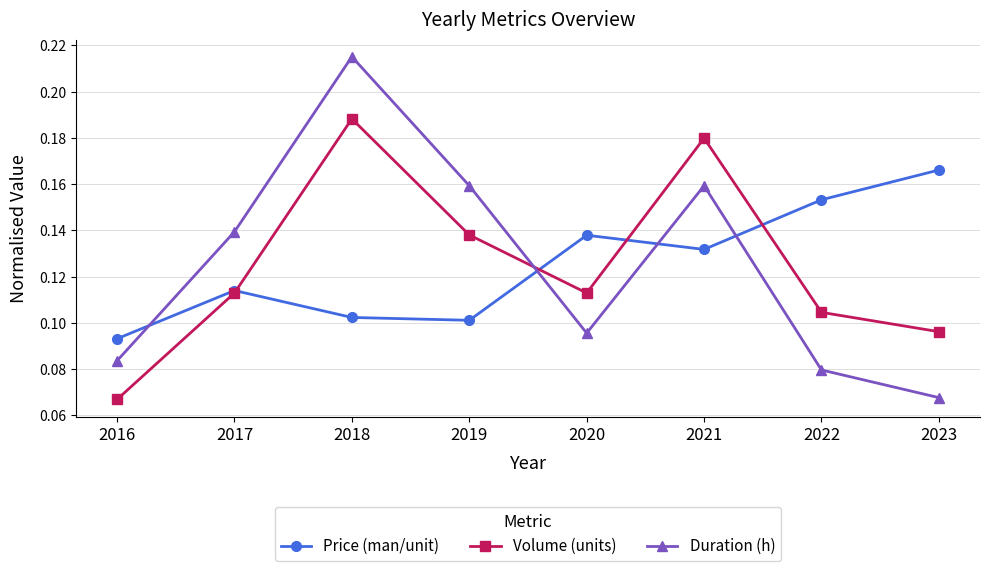

At which category is the sum across all series the highest?

2018